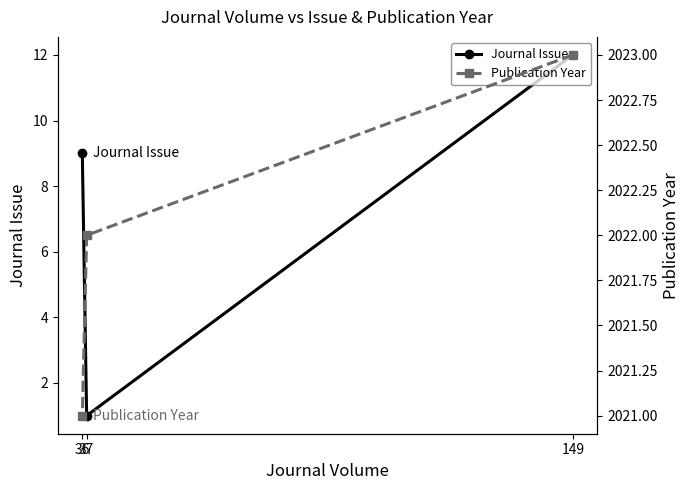

True or false: Journal Issue has a value of 3 at 149.

False